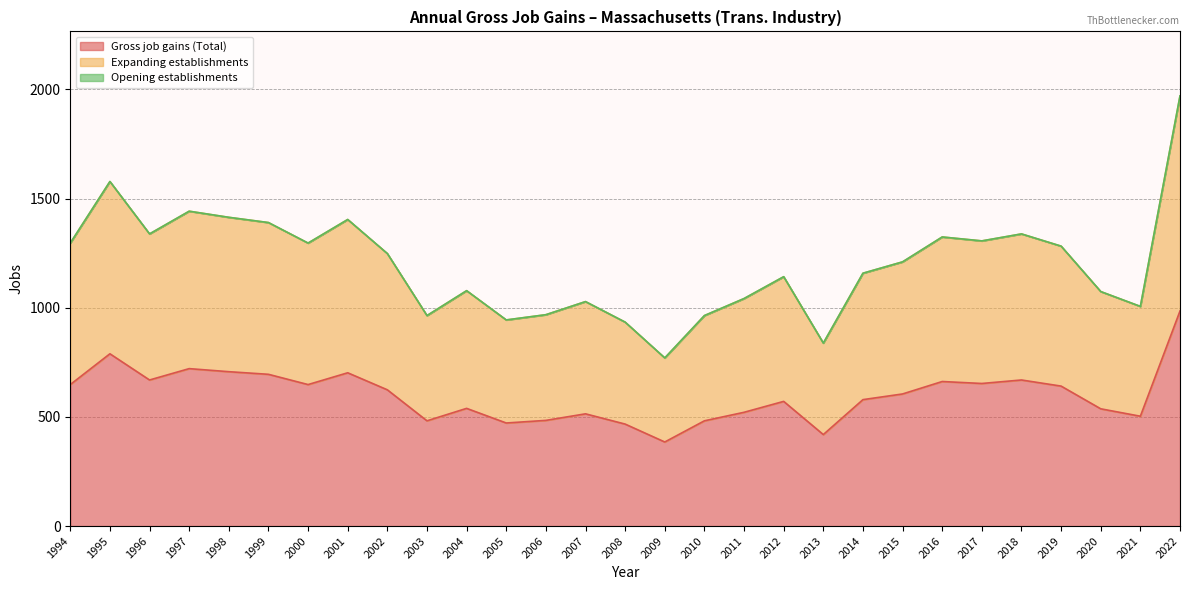

Which series has the largest range (max minus min)?

Expanding establishments